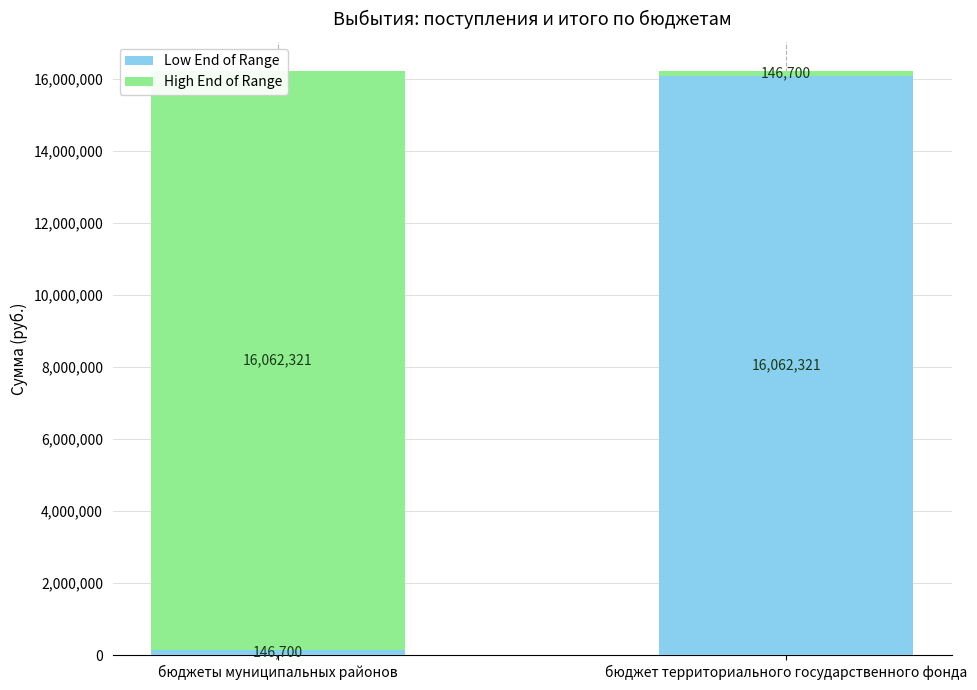

Reading left to right, what are all the values shown in this chart?

Low End of Range: 146700	16062321
High End of Range: 16062321	146700